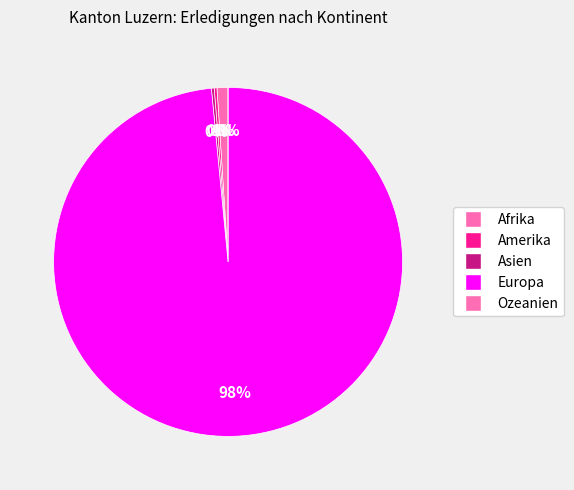

To the nearest percent, what is the average slice percentage?

20%